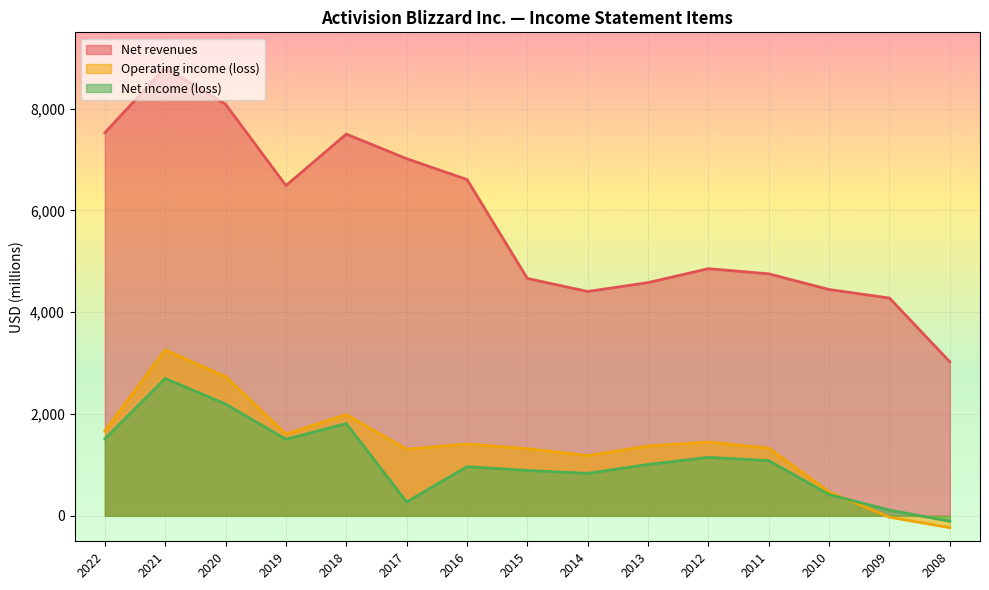

At which category is the sum across all series the highest?

2021